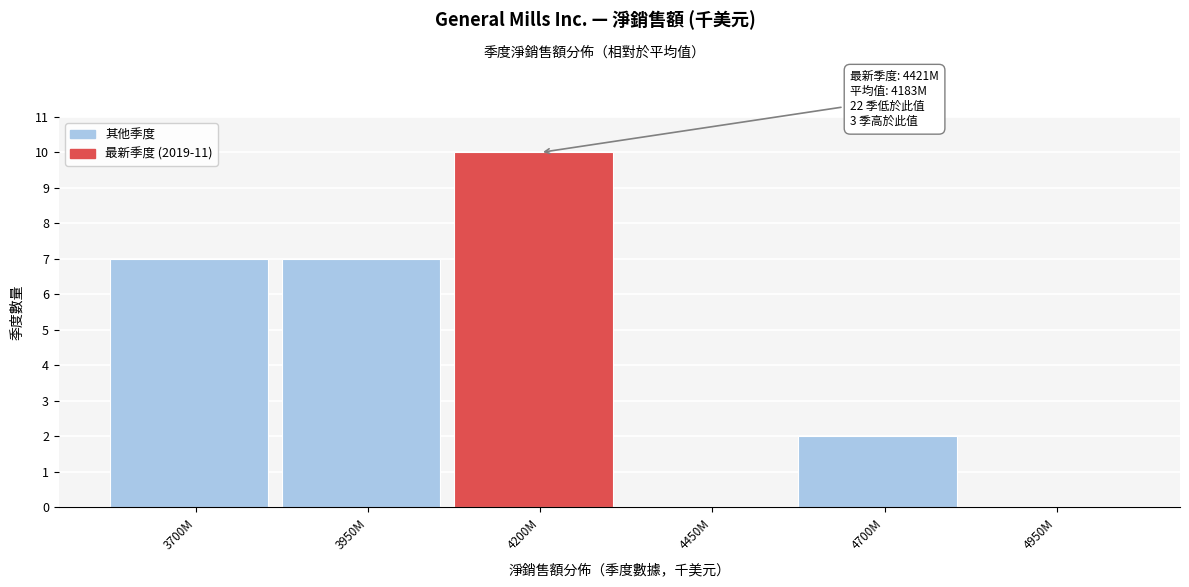

Reading left to right, extract all data points from this chart.

3700M=7	3950M=7	4200M=10	4450M=0	4700M=2	4950M=0